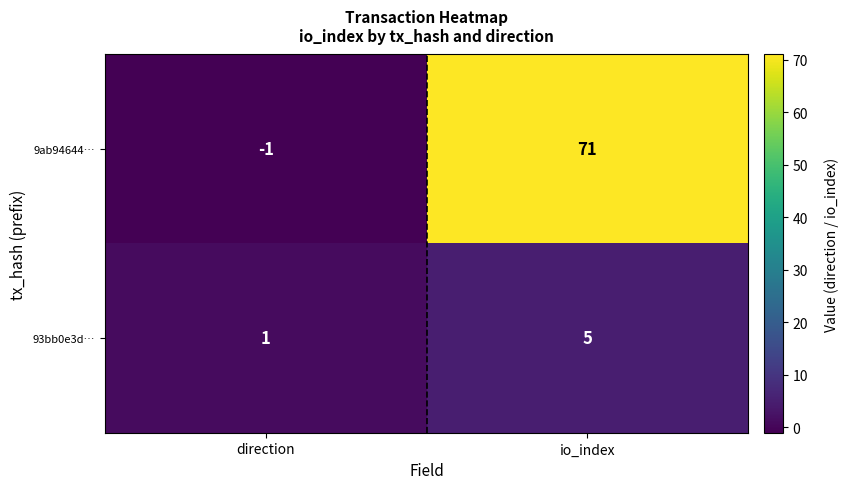

How many data points does each series have?

2